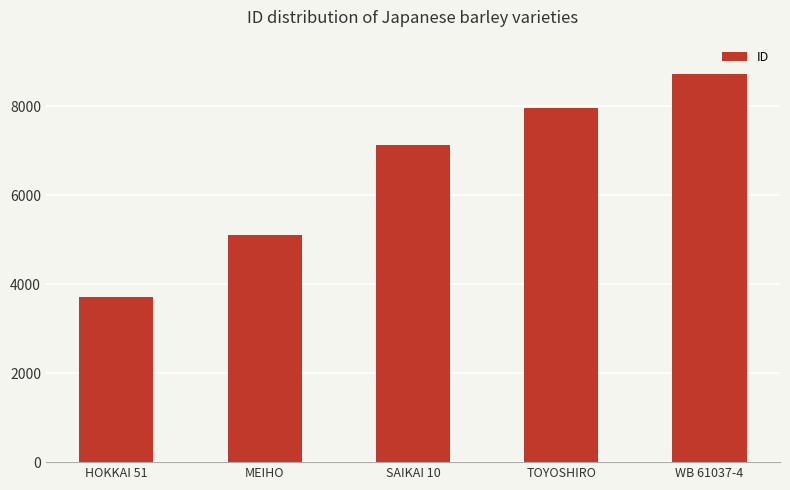

Does the chart contain any negative values?

No